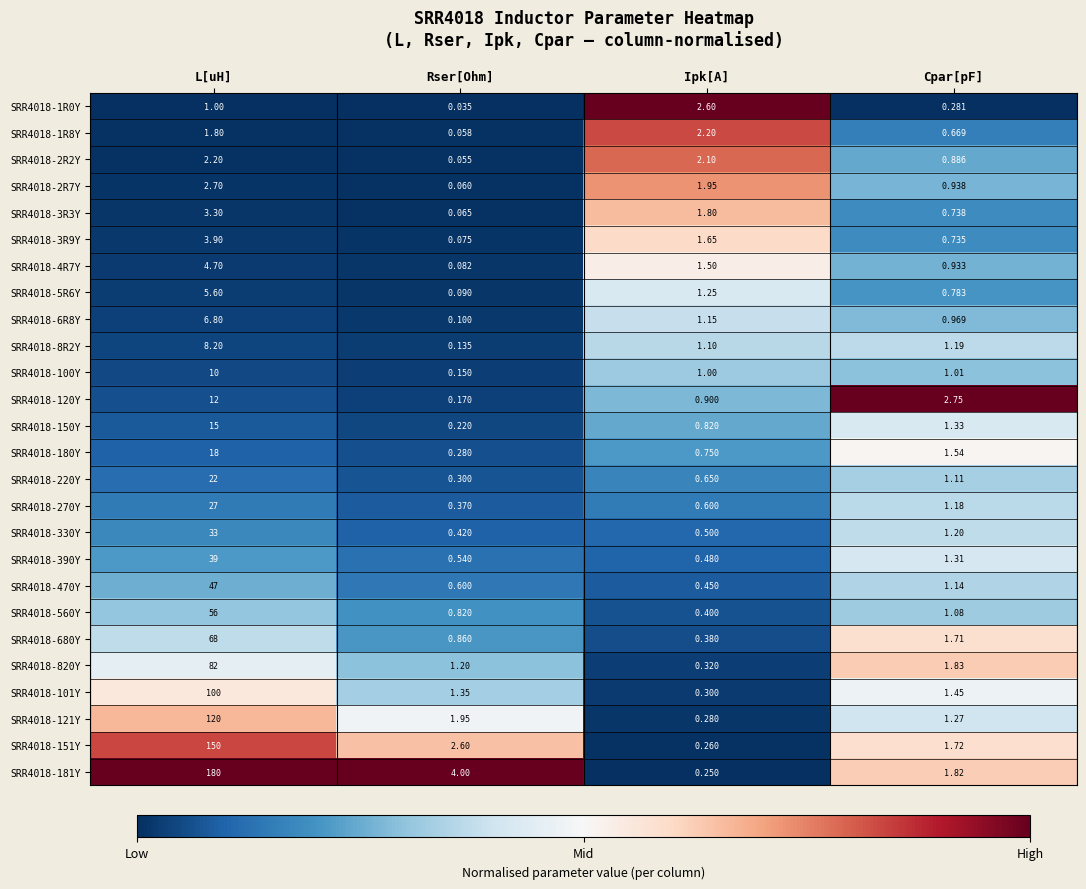

At which category does the chart reach its minimum across all series?

Rser[Ohm]